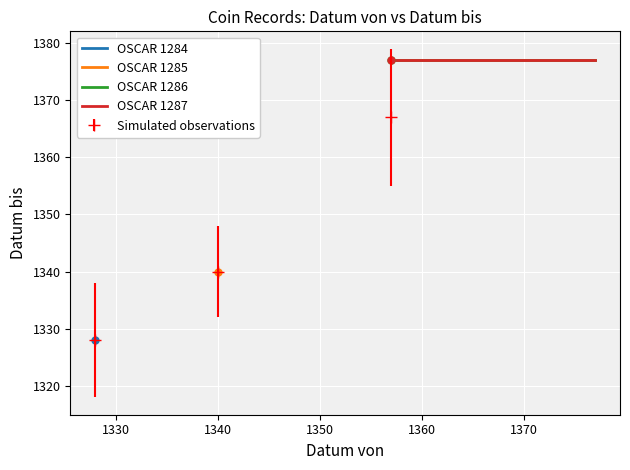

What is the smallest value displayed?

1328